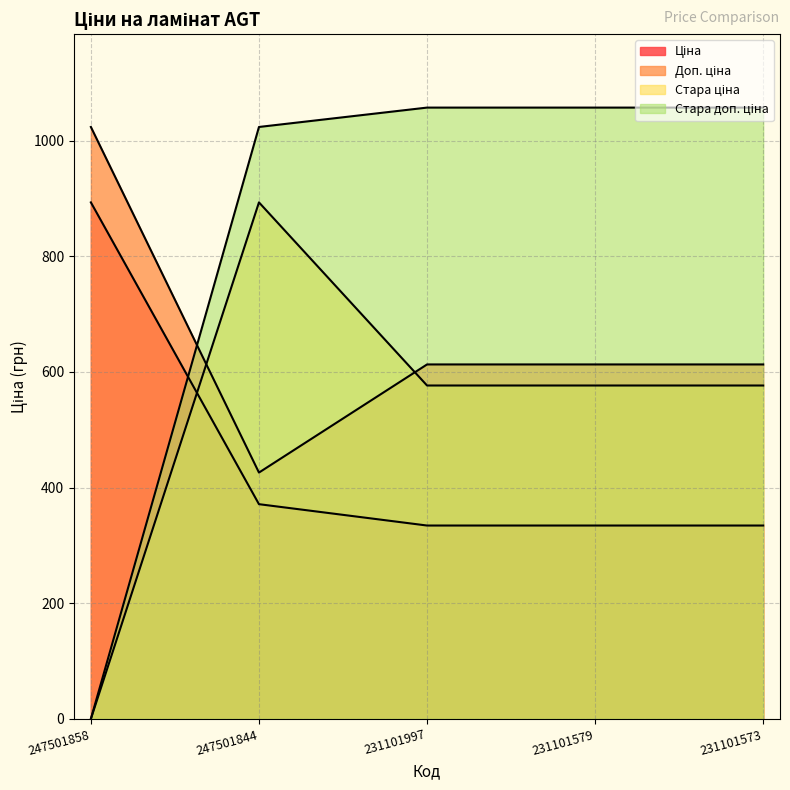

Reading left to right, extract all data points from this chart.

Ціна: 247501858=893.3	247501844=371.3	231101997=334.4	231101579=334.4	231101573=334.4
Доп. ціна: 247501858=1023.7	247501844=426.0	231101997=613.0	231101579=613.0	231101573=613.0
Стара ціна: 247501858=0.0	247501844=893.3	231101997=576.6	231101579=576.6	231101573=576.6
Стара доп. ціна: 247501858=0.0	247501844=1023.7	231101997=1057.2	231101579=1057.2	231101573=1057.2